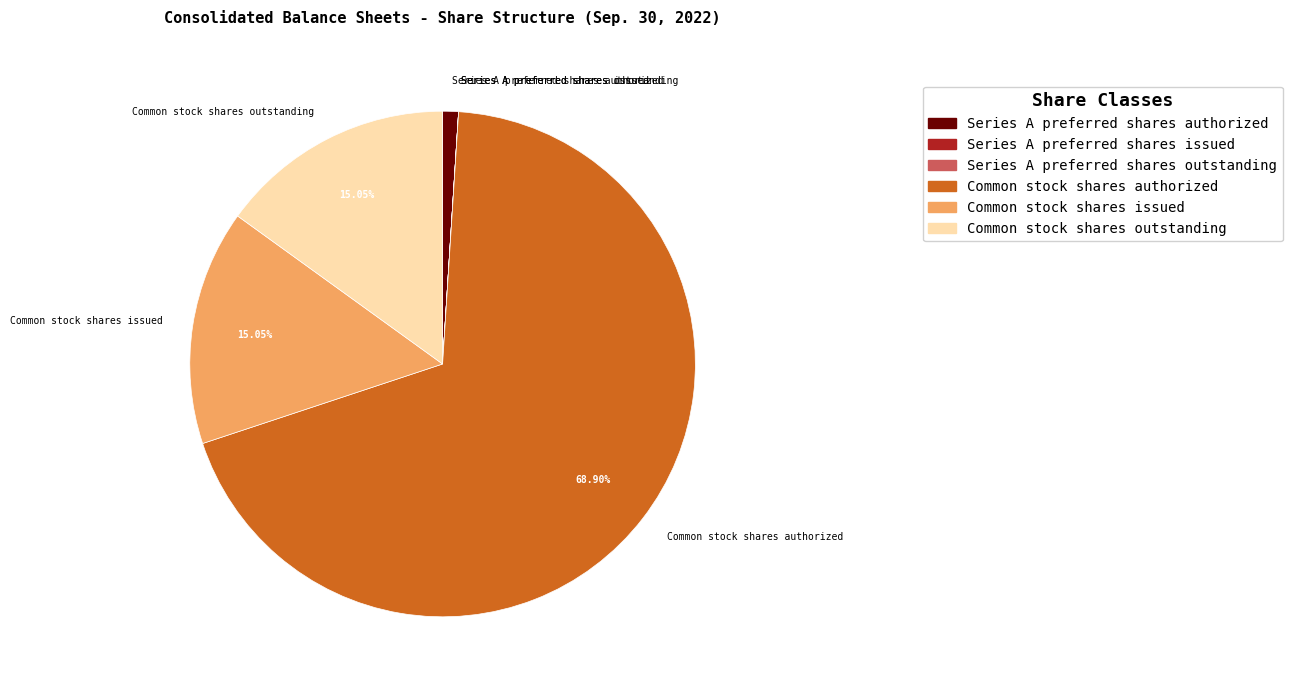

Approximately how many times larger is the value at Common stock shares issued compared to Series A preferred shares authorized?

14.9